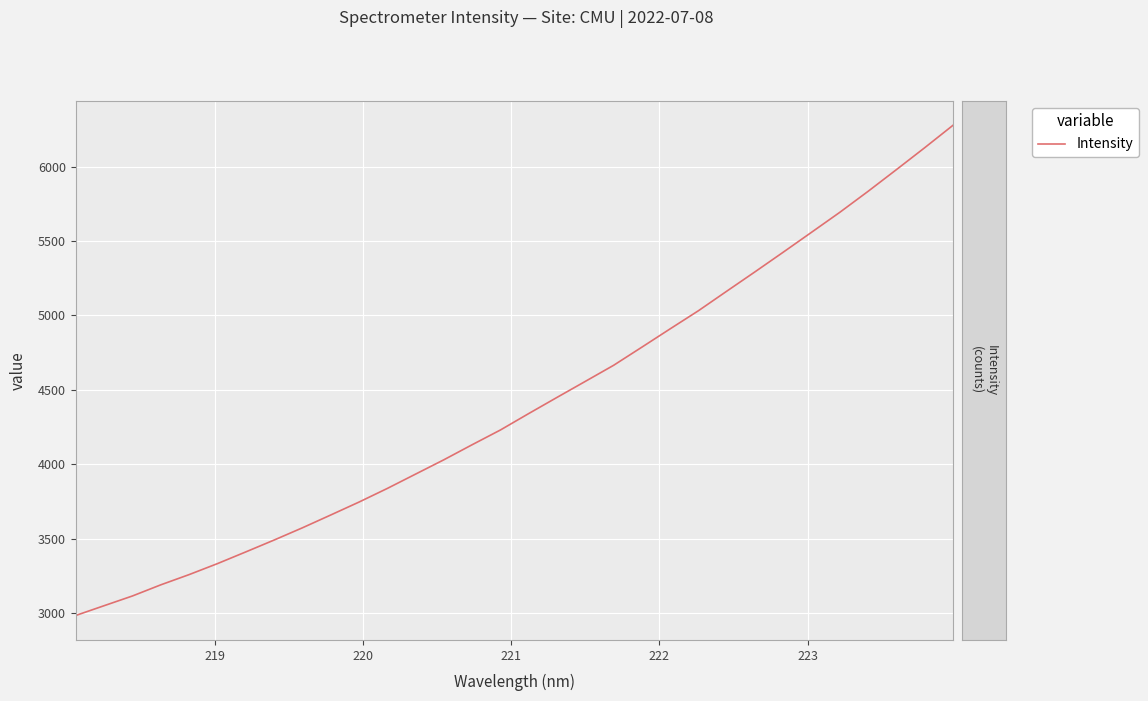

True or false: the data has more than 2 interior local peaks.

False